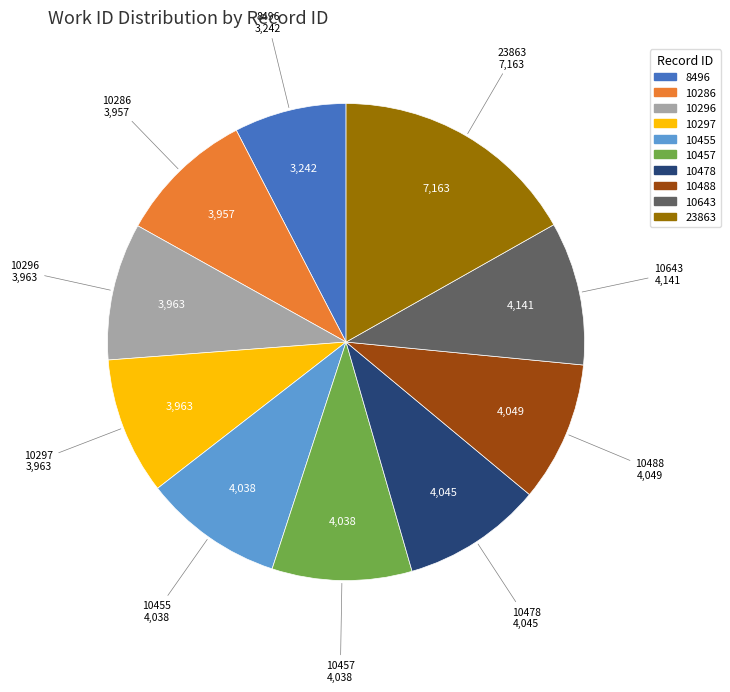

Which slice is the largest?

23863